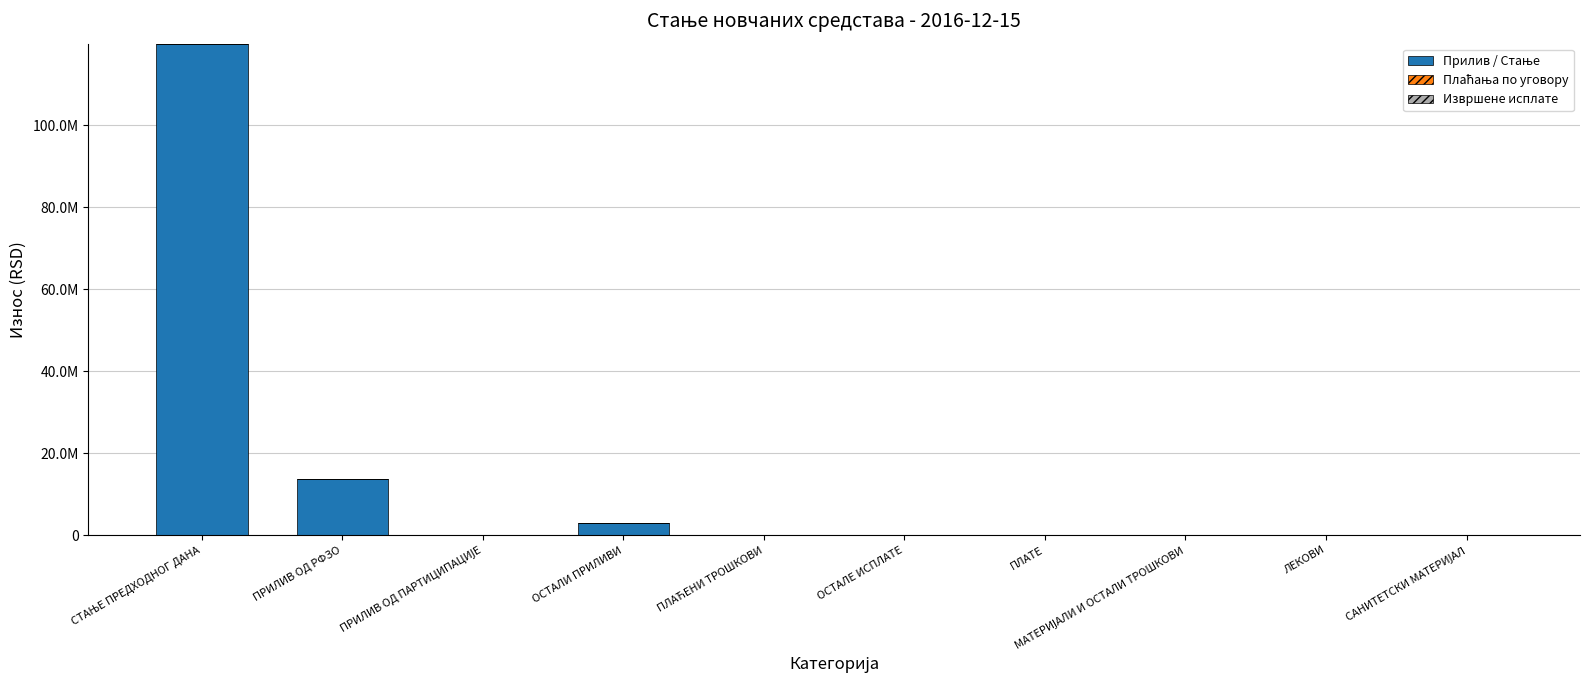

What is the label of the 4th bar from the left?

ОСТАЛИ ПРИЛИВИ